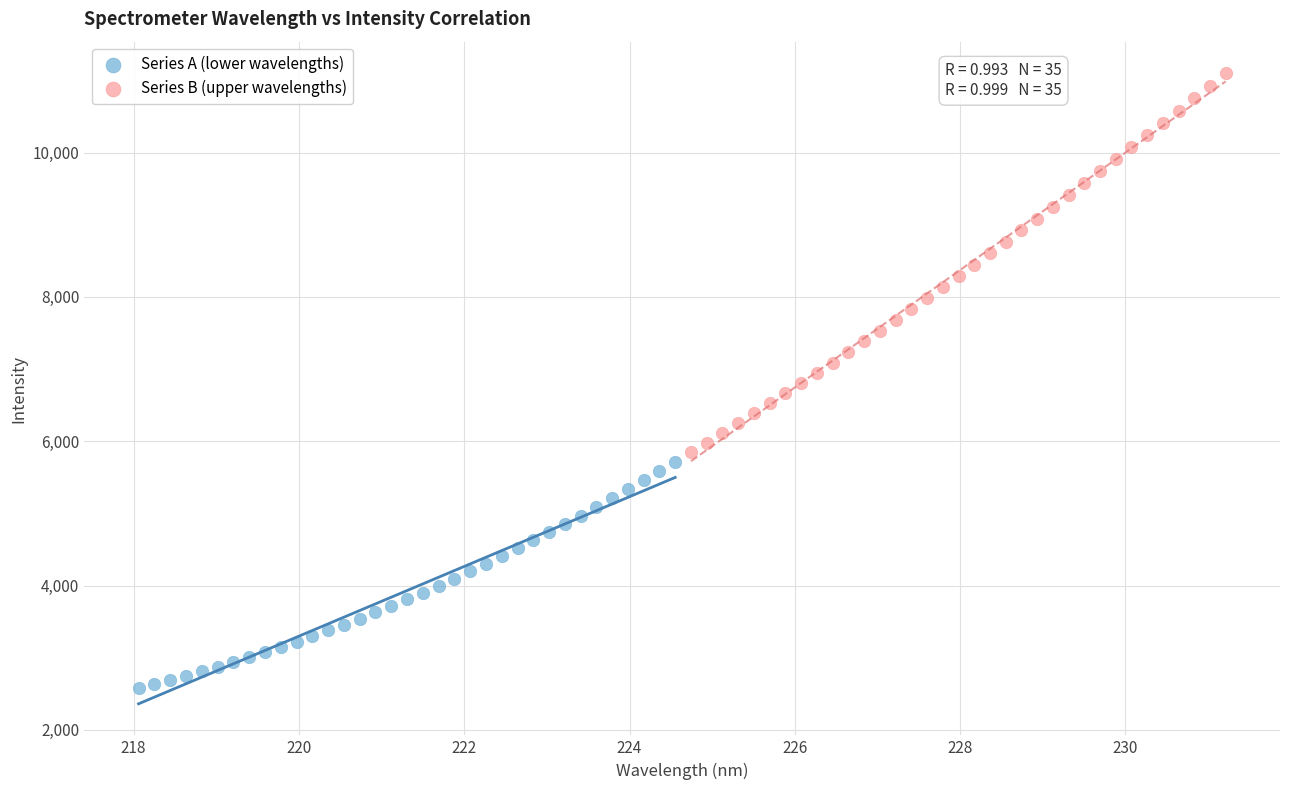

Which series contains the lowest Y value?

Series A (lower wavelengths)